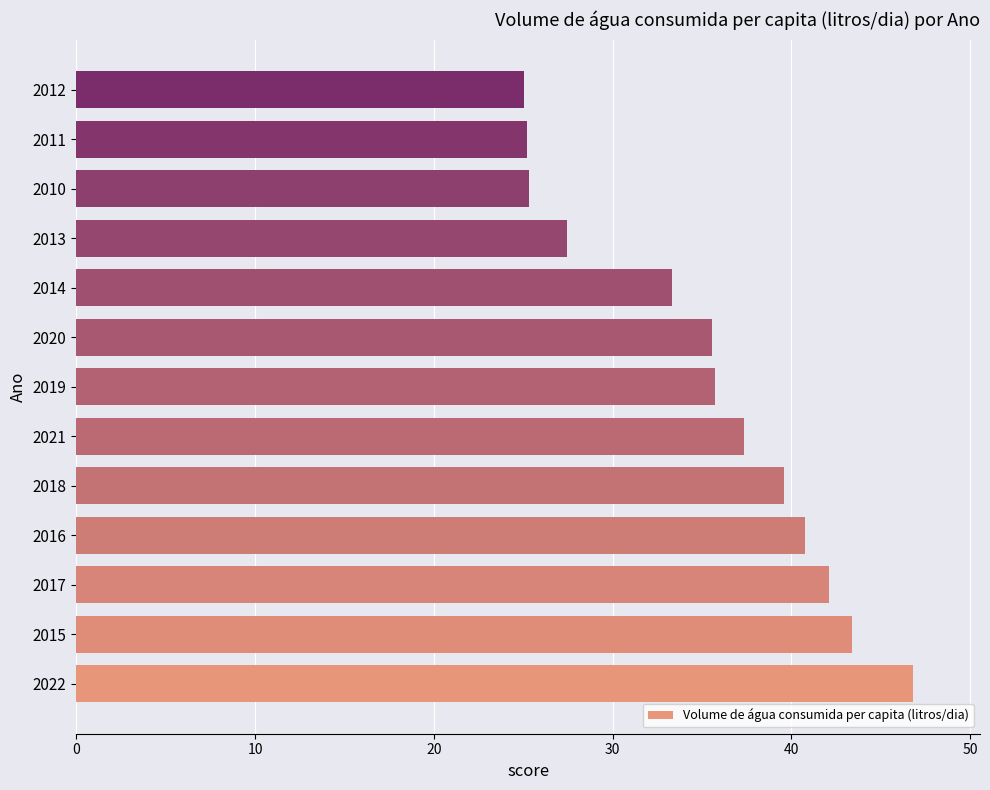

How many series are shown in this chart?

1